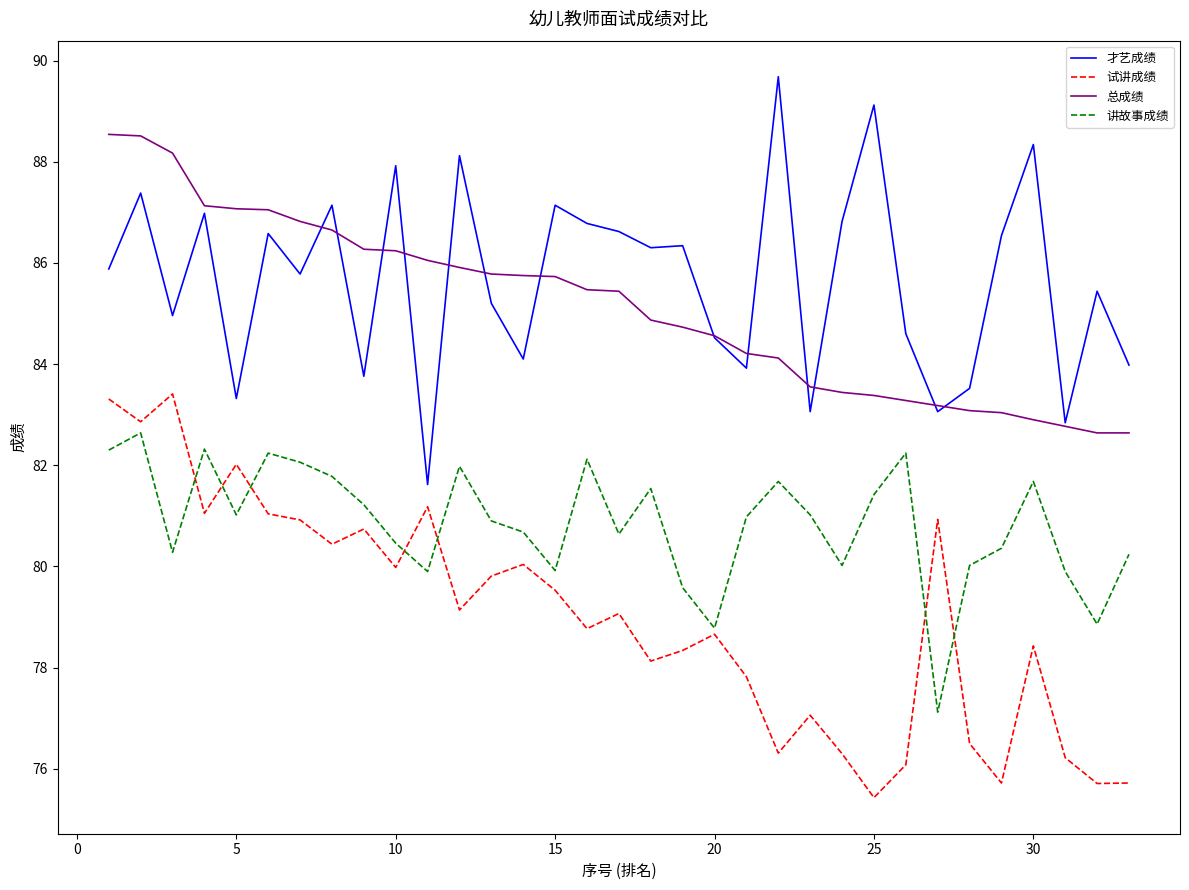

What is the smallest value displayed?

75.4